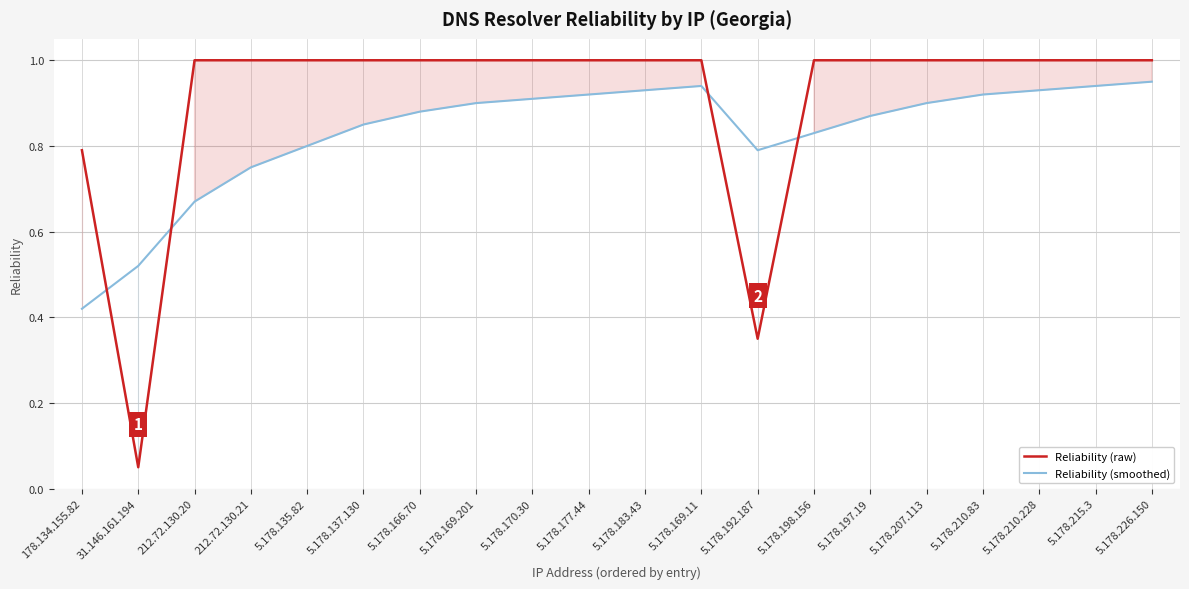

What is the highest value of the Reliability (smoothed) series?

0.9